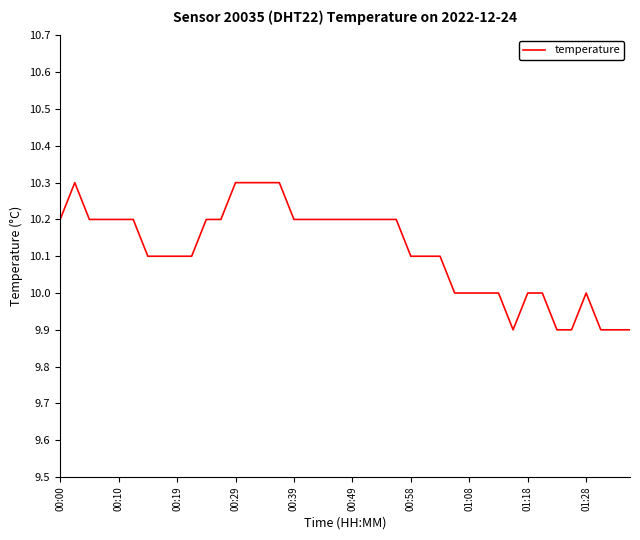

What is the smallest value displayed?

9.9